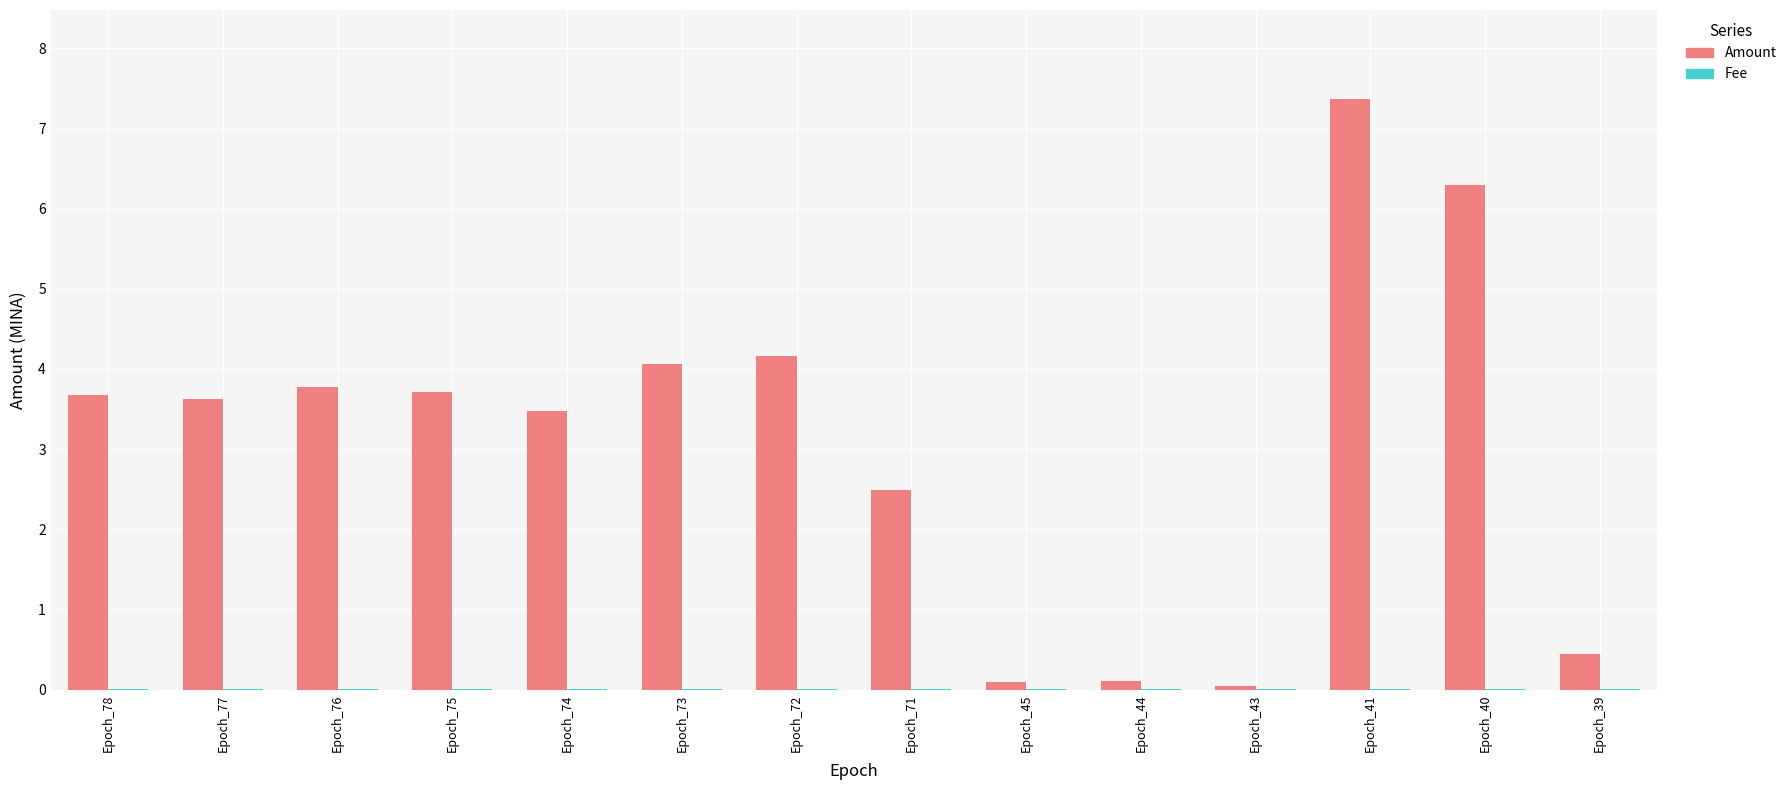

Which series has the largest range (max minus min)?

Amount